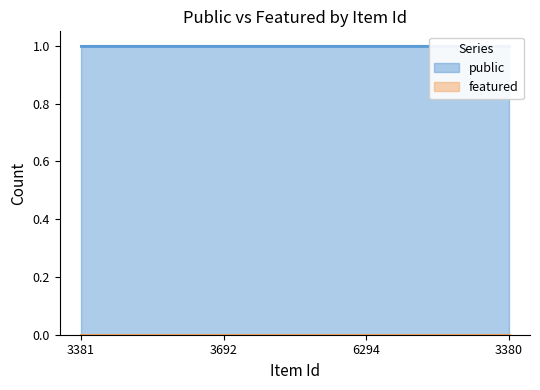

Reading right to left, list all the values displayed in this chart.

public: 1	1	1	1
featured: 0	0	0	0